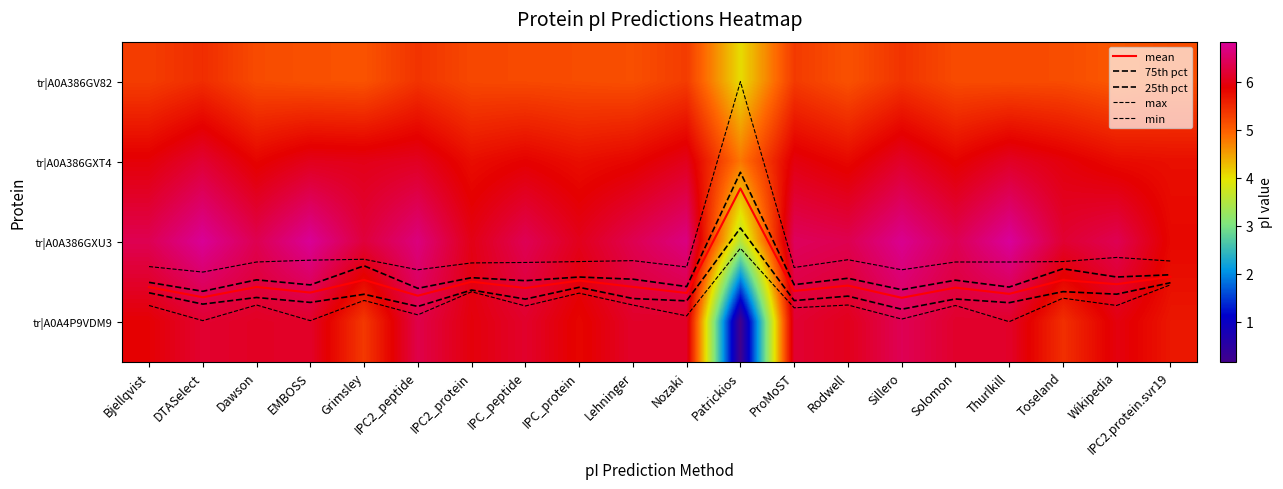

The tr|A0A386GXT4 series shows 6.0 at ProMoST. True or false?

True